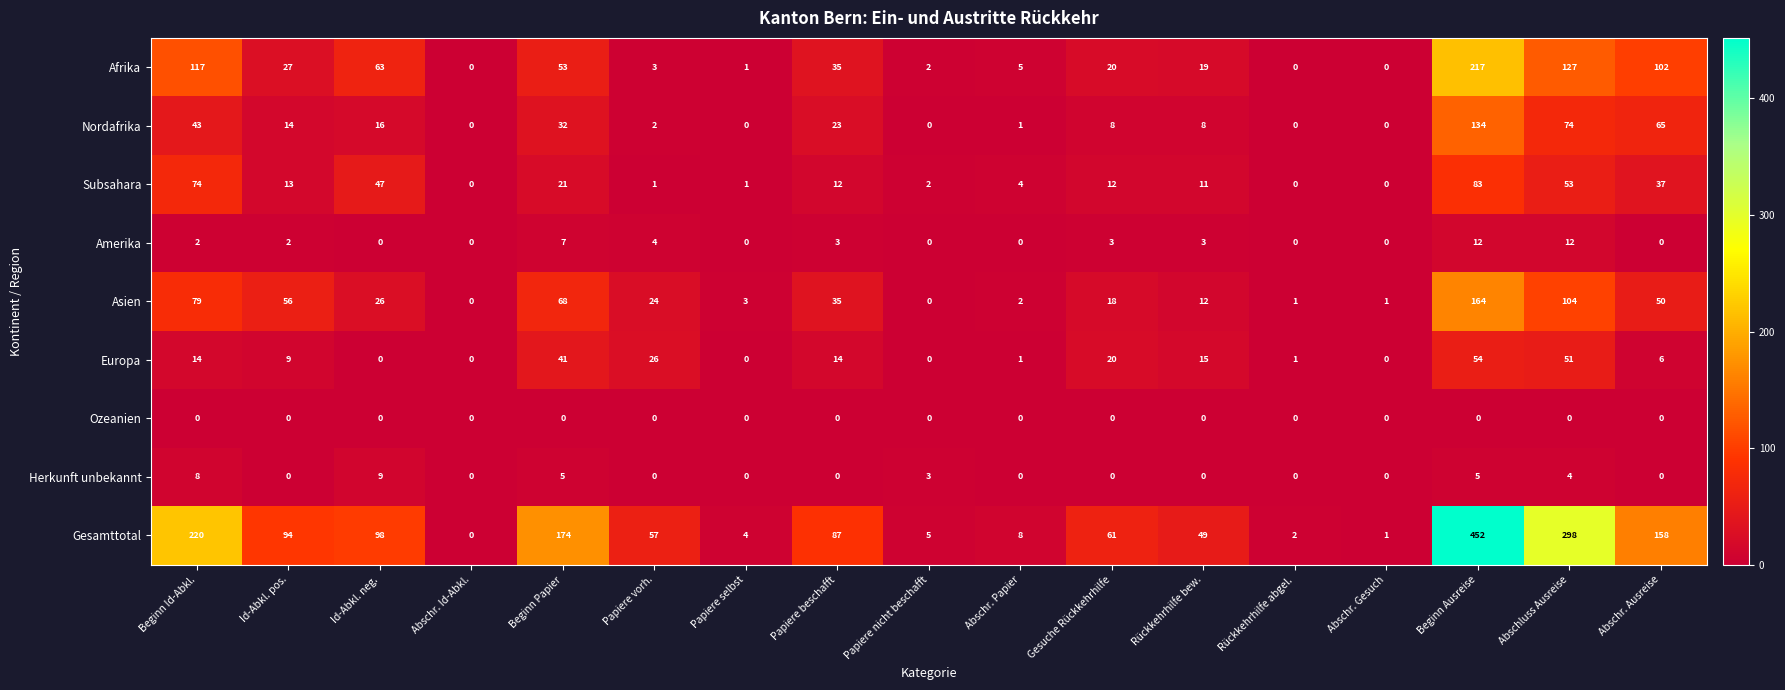

Between Abschr. Id-Abkl. and Abschluss Ausreise, which series saw the biggest shift?

Gesamttotal